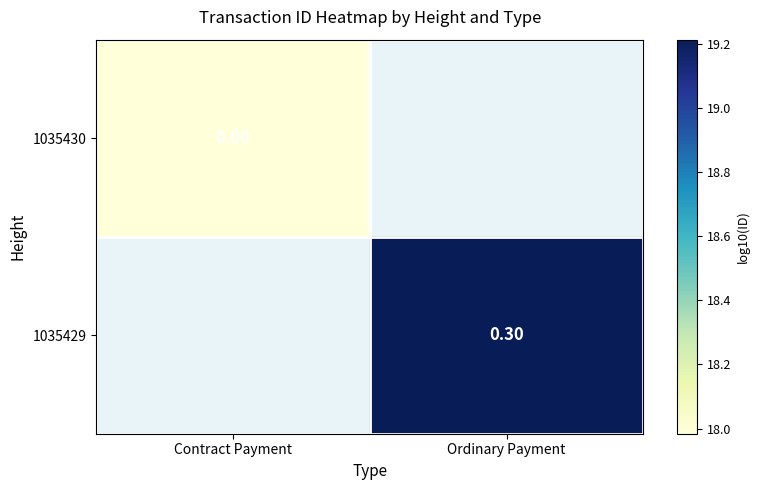

The 1035429 series shows 19.2 at Ordinary Payment. True or false?

True